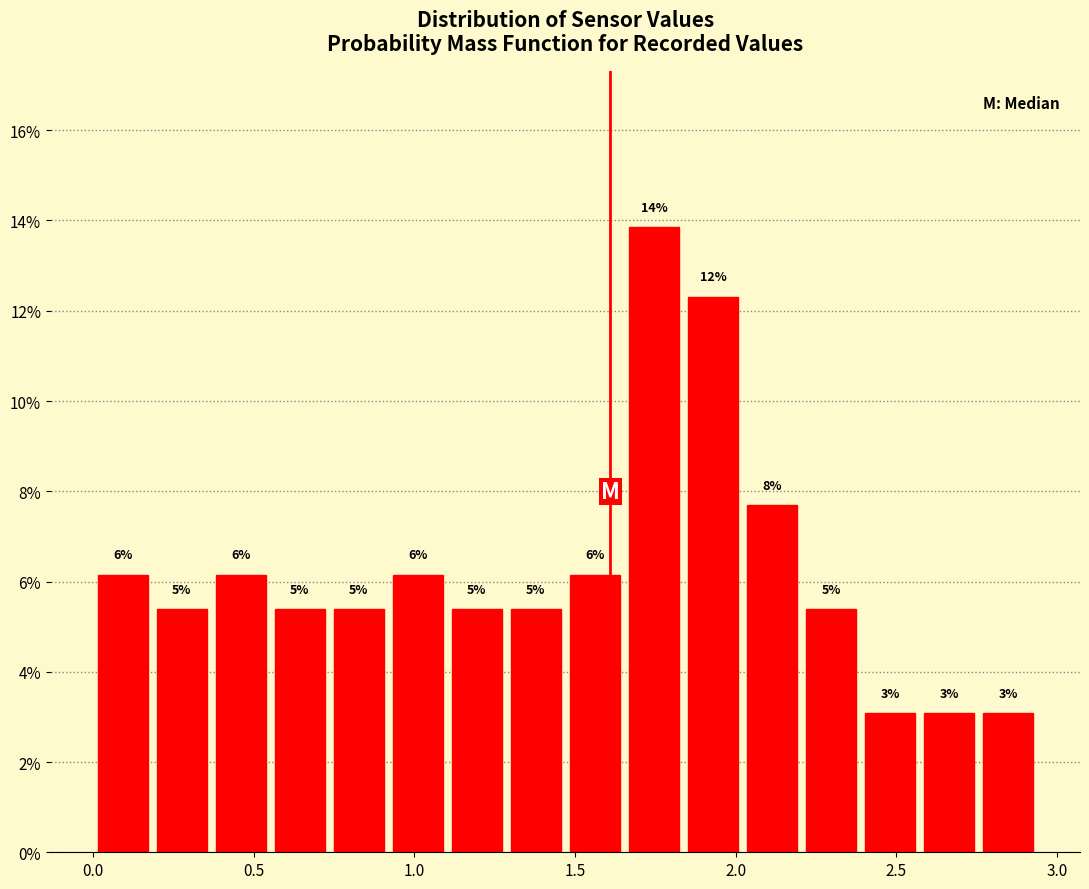

Around what value on the x-axis is the tallest bar? Give the approximate position of its centre, as read against the axis.

1.75